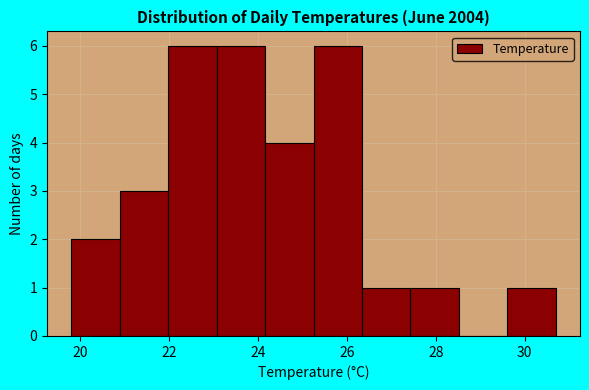

How tall is the bar that spans 27.4 to 28.6 on the x-axis? Neither the bar edges nor the heights are printed on the chart, so give them approximately, as read against the axes.

1